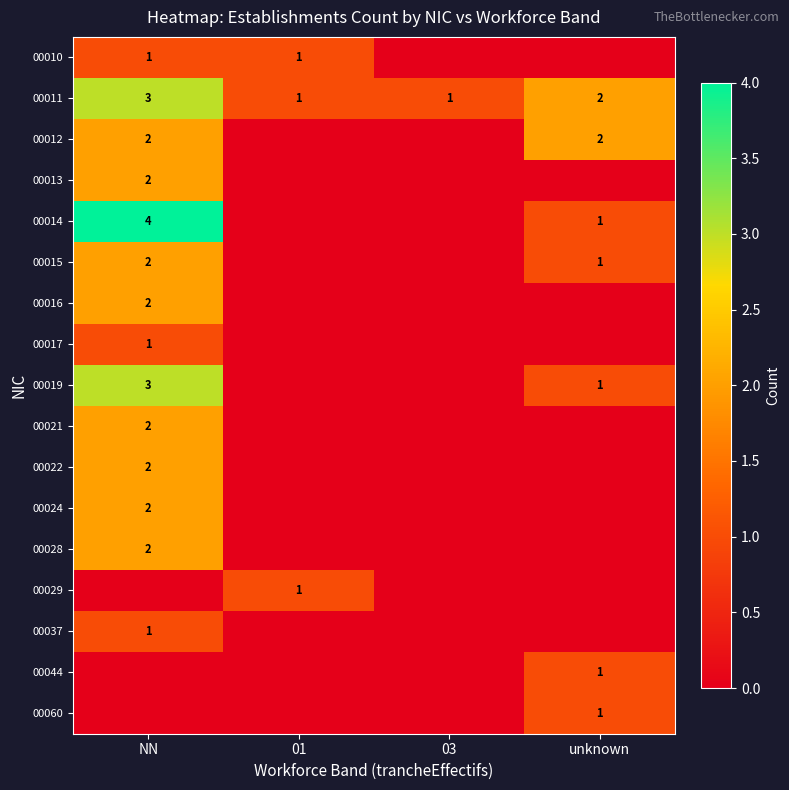

Which has a higher value, unknown or 03?

unknown